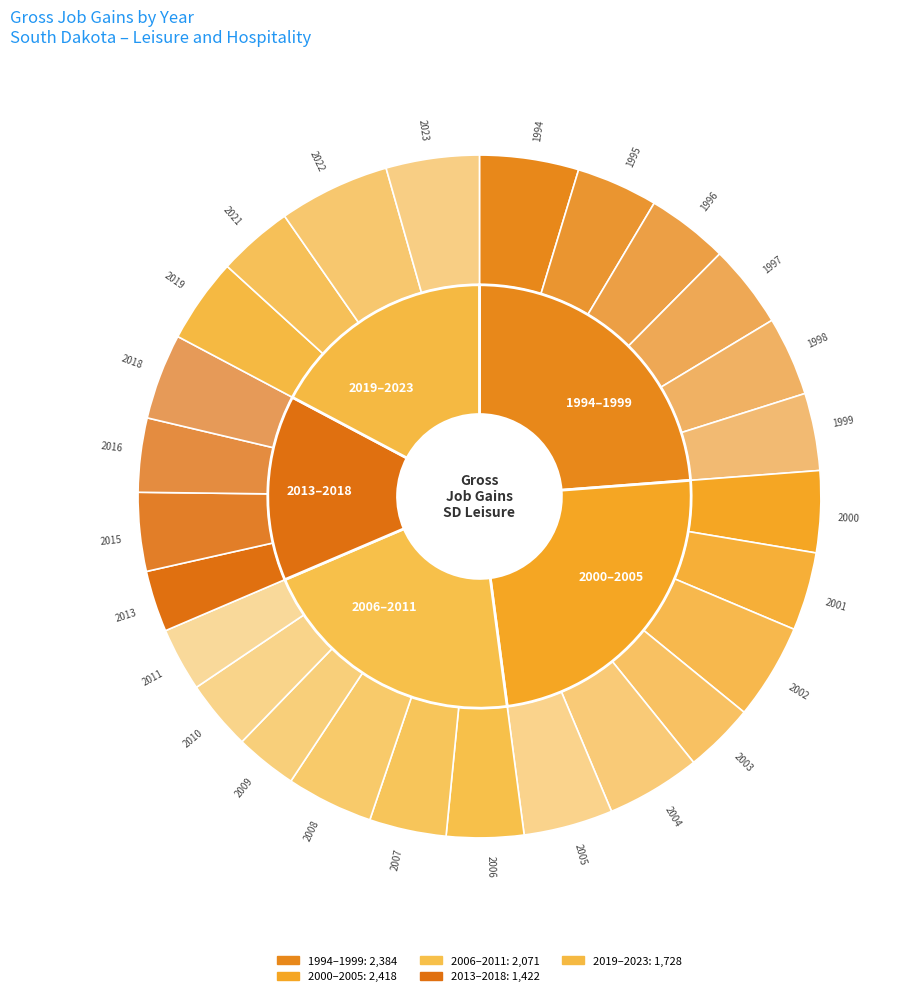

Which slice is the smallest?

2013